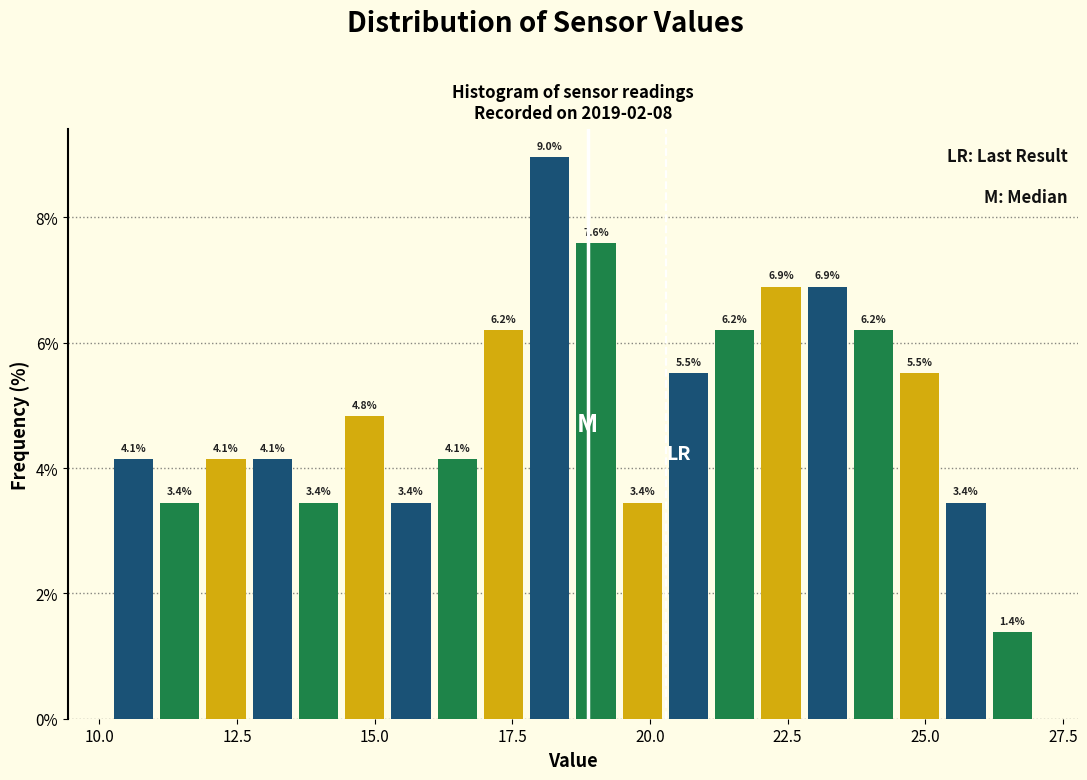

Around what value on the x-axis is the tallest bar? Give the approximate position of its centre, as read against the axis.

18.0